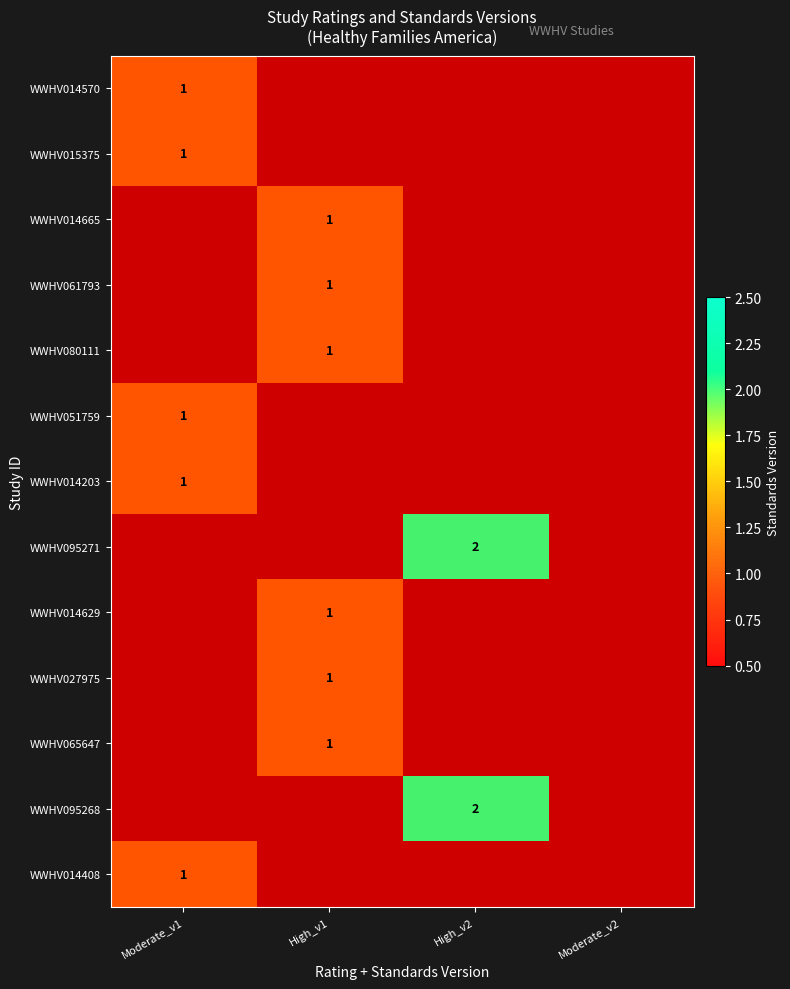

Which has a higher value, Moderate_v2 or High_v1?

High_v1